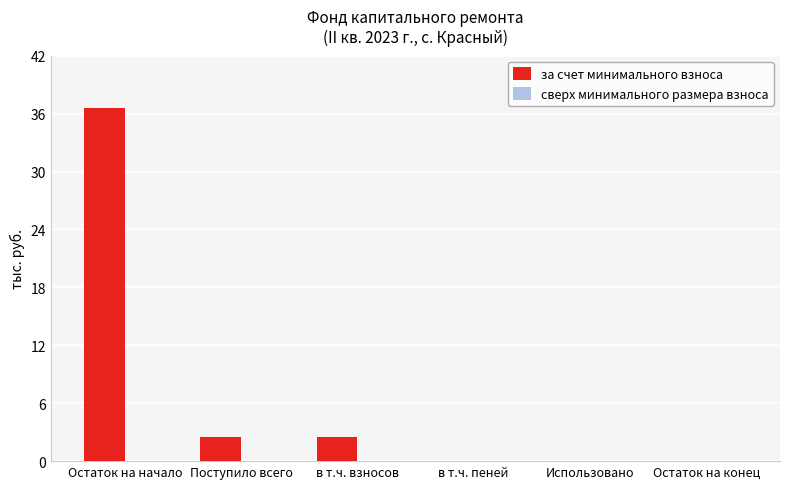

How many distinct data groups are displayed?

1